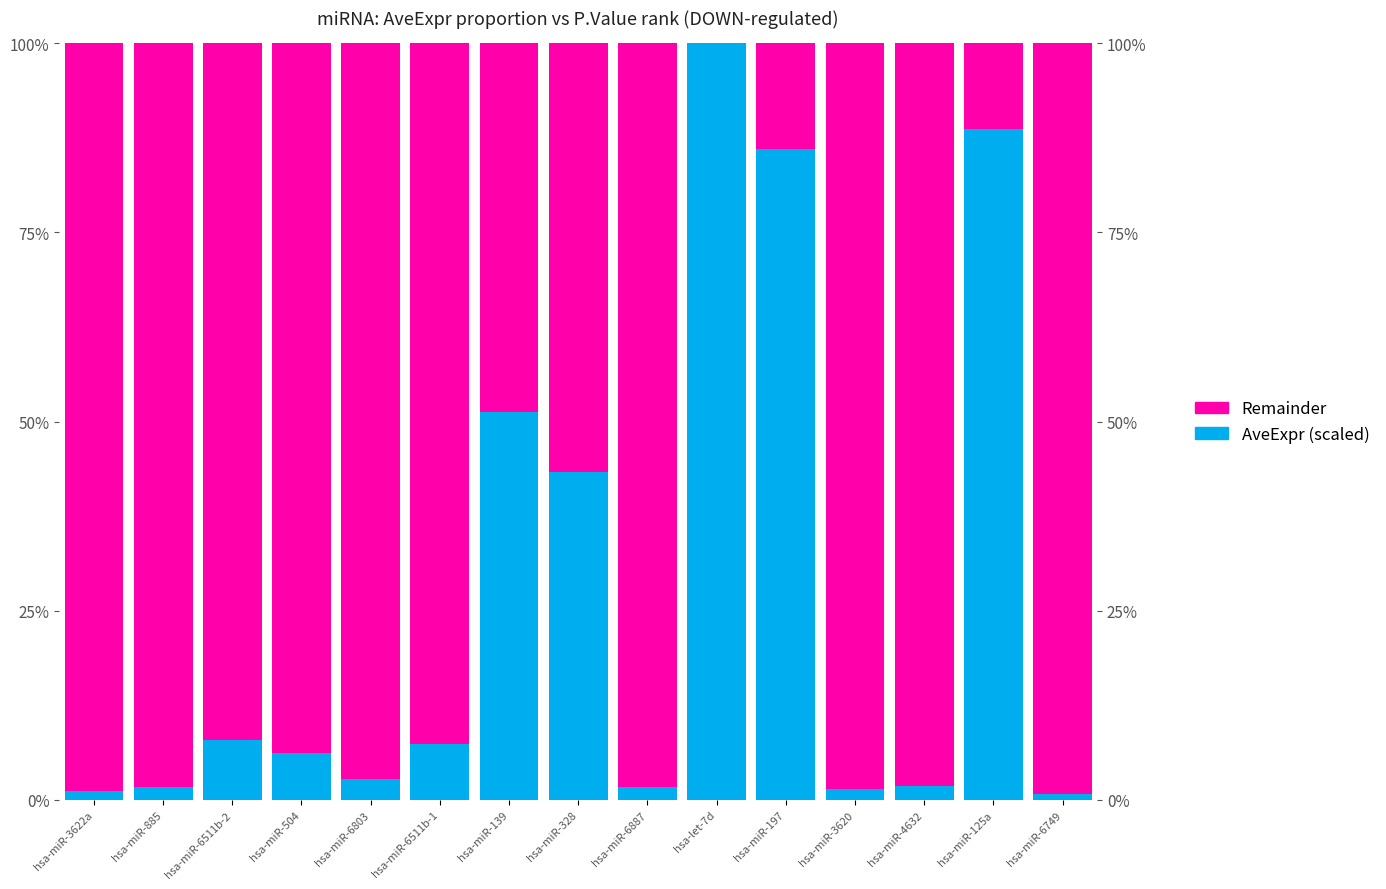

True or false: AveExpr (scaled) has a value of 0.1 at hsa-miR-504.

False